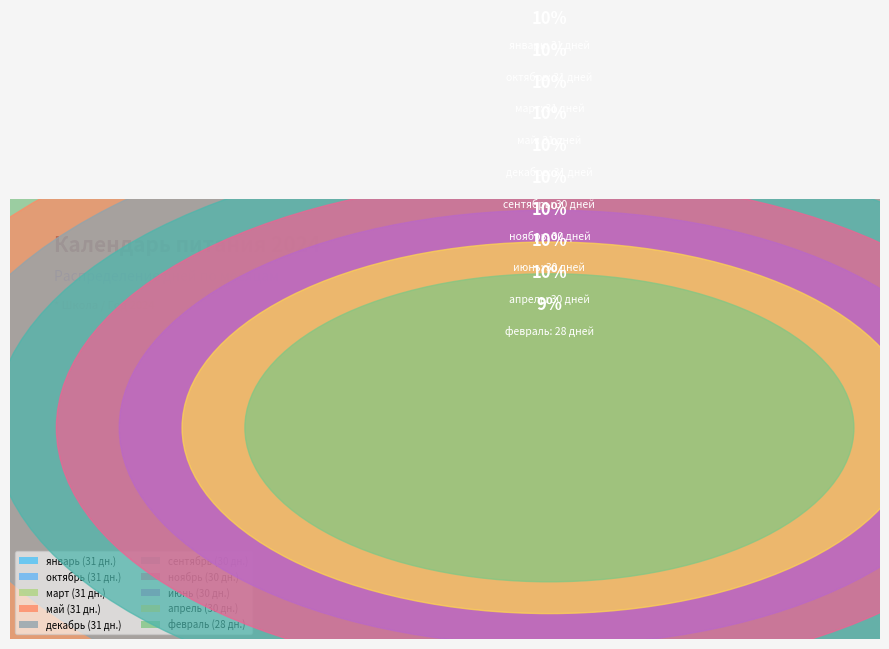

To the nearest percent, what is the combined percentage of сентябрь and май?

20%